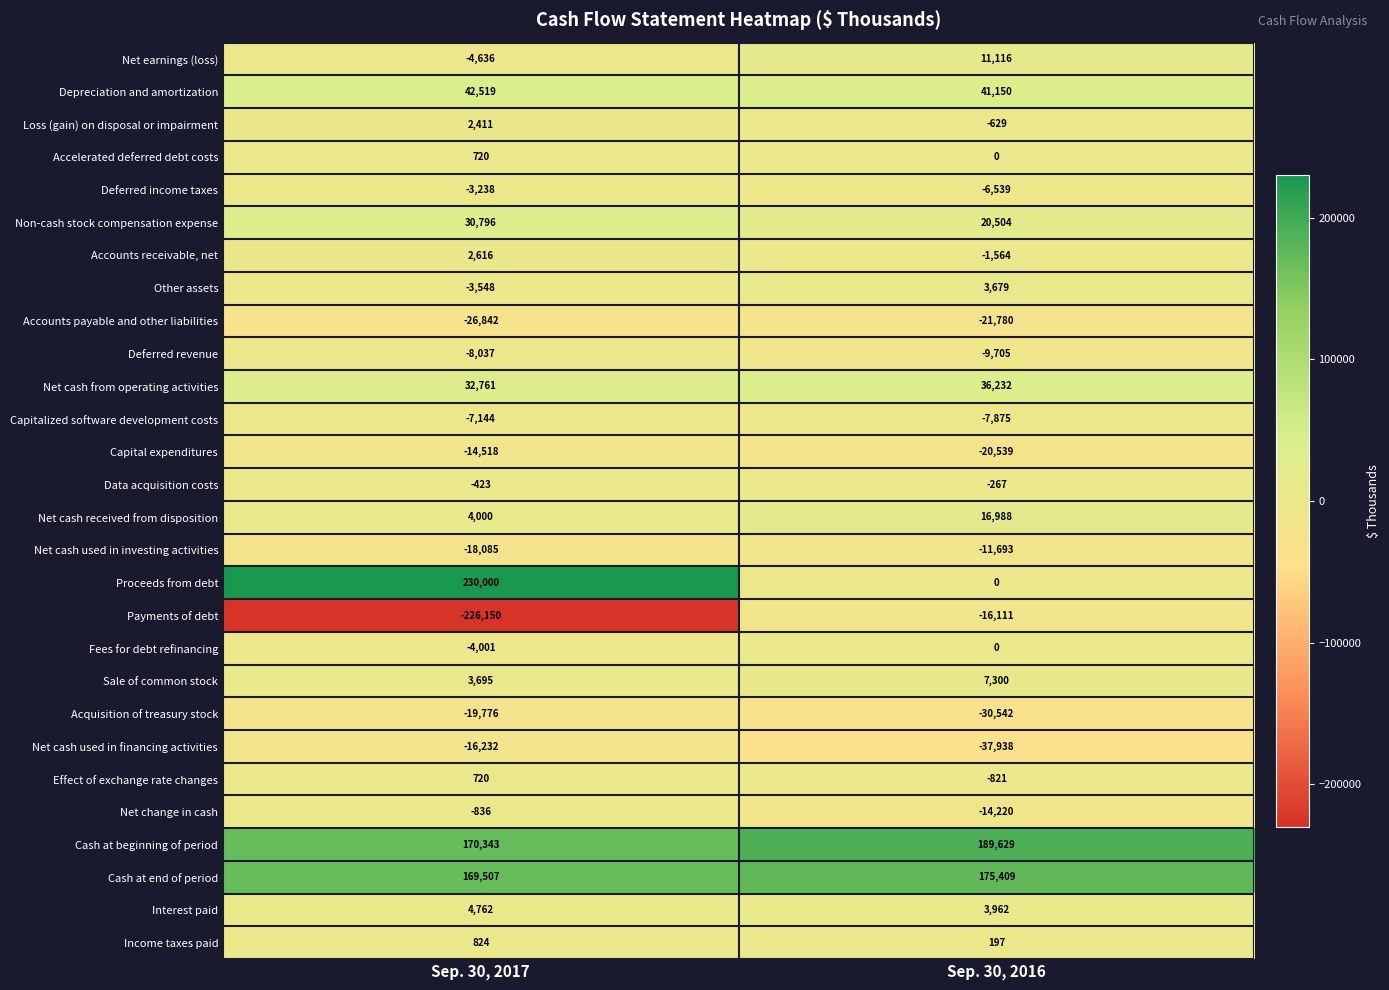

What is the difference between the maximum and minimum values in the Proceeds from debt series?

230000